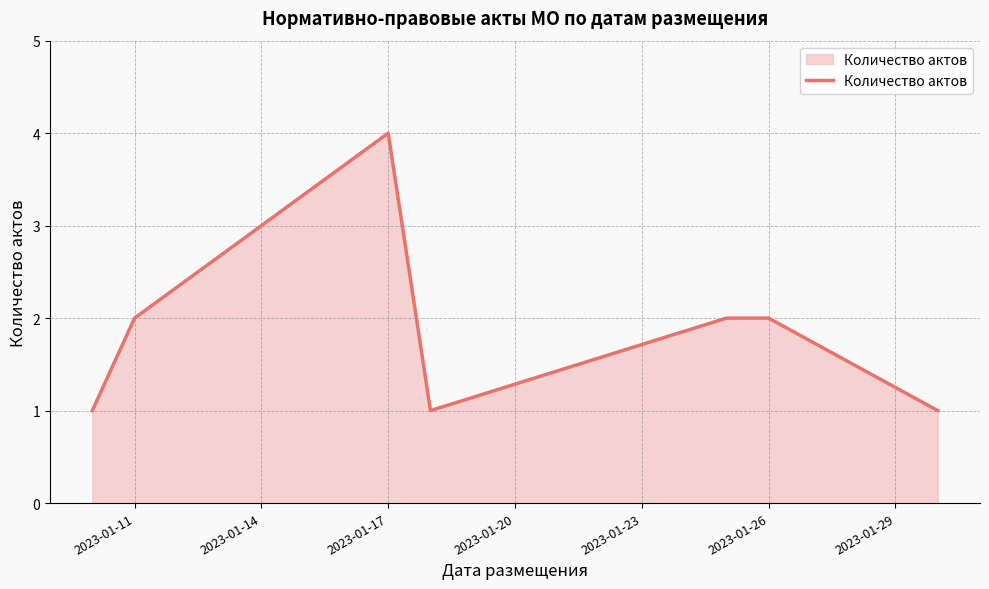

Does the chart display data point markers on the line(s)?

No